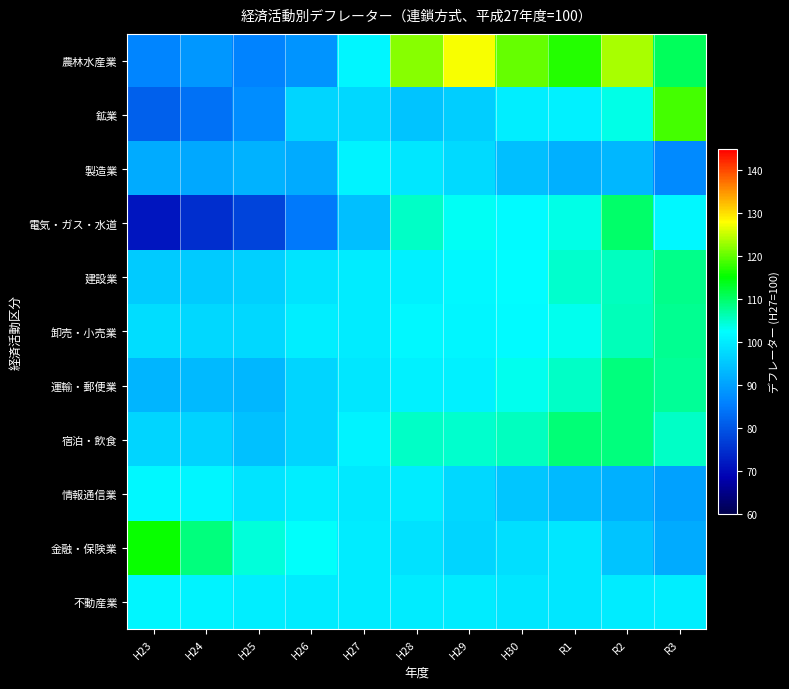

What is the greatest value displayed?

127.6